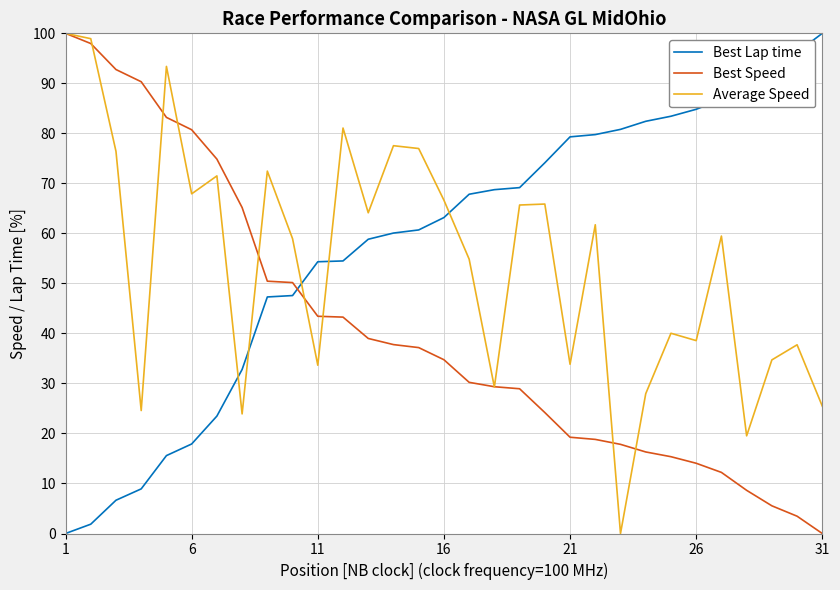

After their last crossing, which series has the higher values: Average Speed or Best Lap time?

Best Lap time